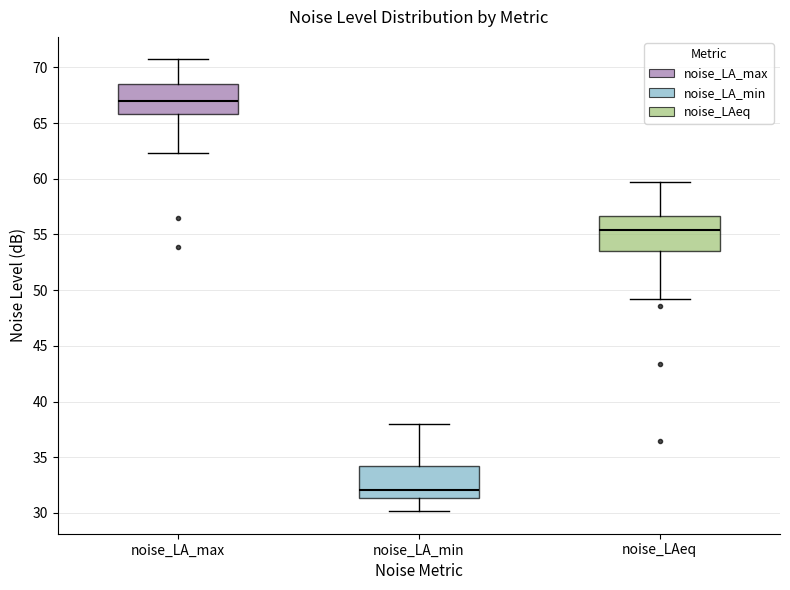

Which box has the lowest median line?

noise_LA_min